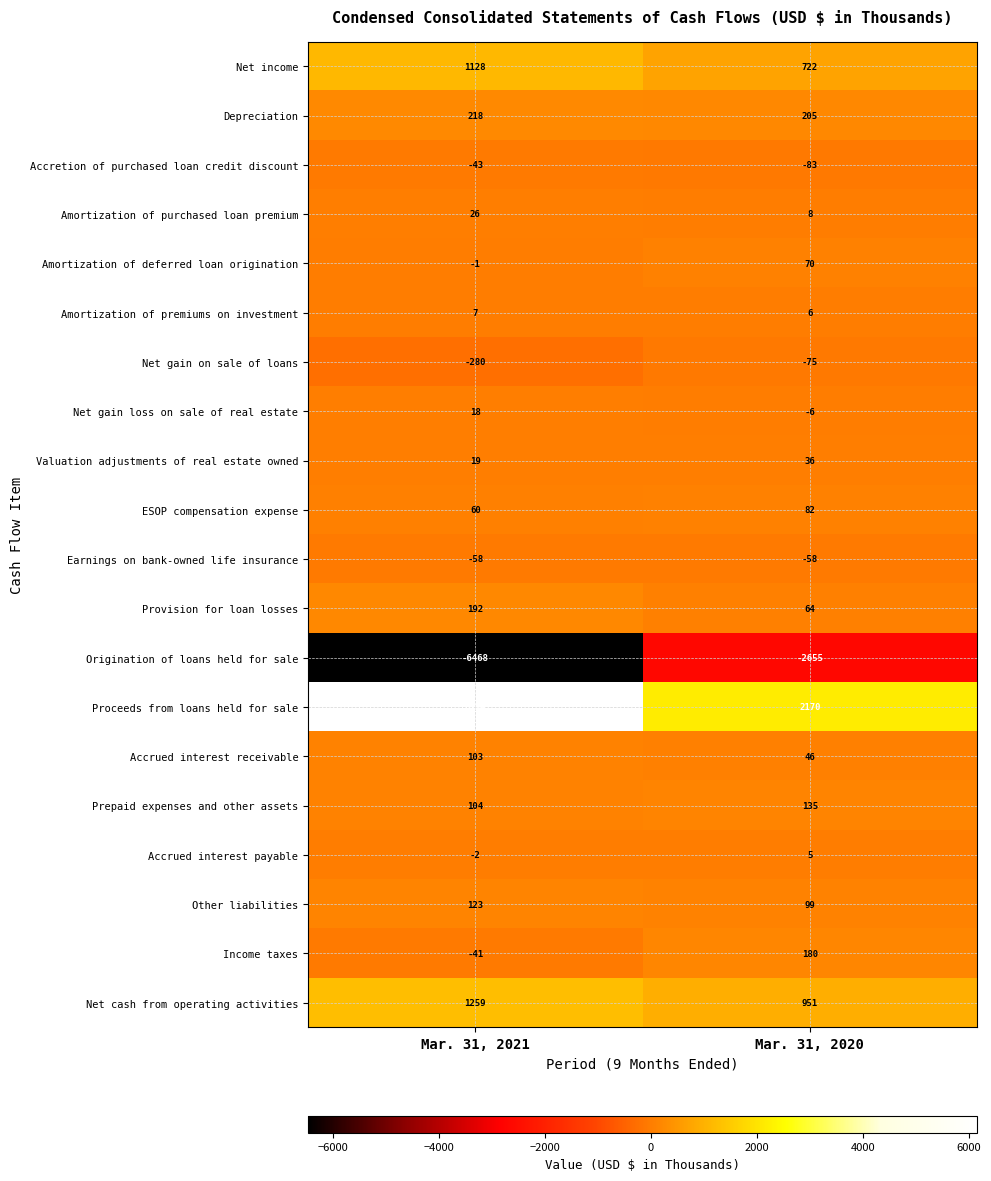

How many categories are shown in the chart?

2